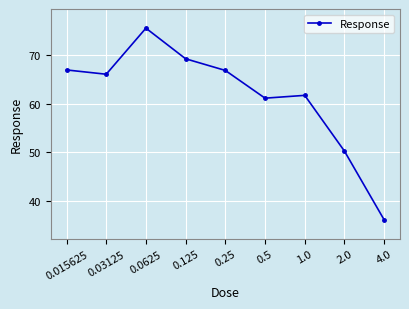

At which category does the chart reach its peak across all series?

0.0625